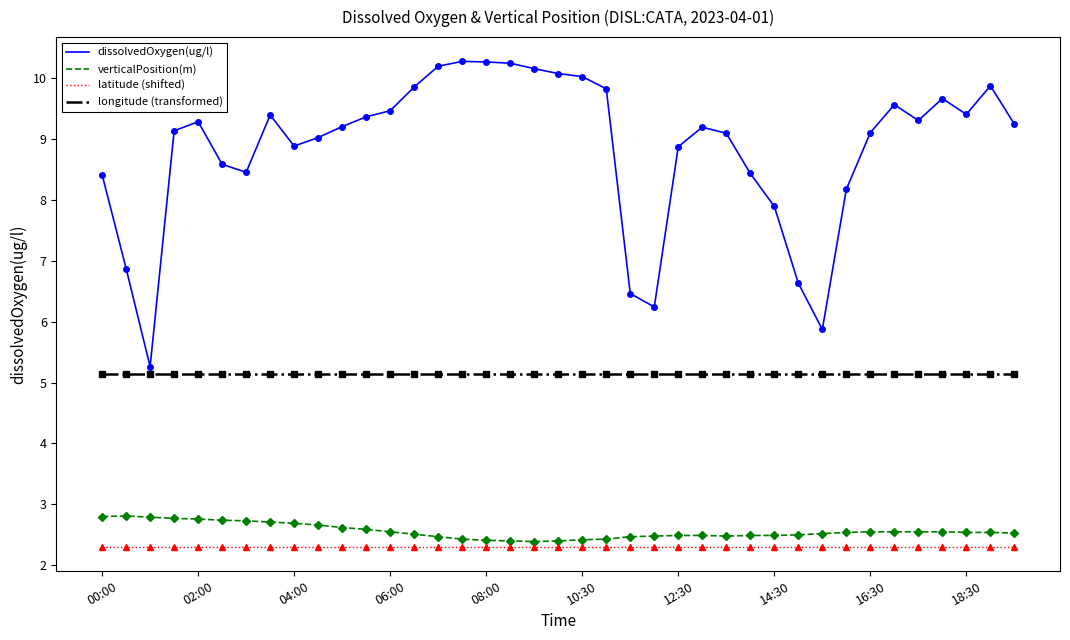

True or false: longitude (transformed) and dissolvedOxygen(ug/l) cross at least once.

False